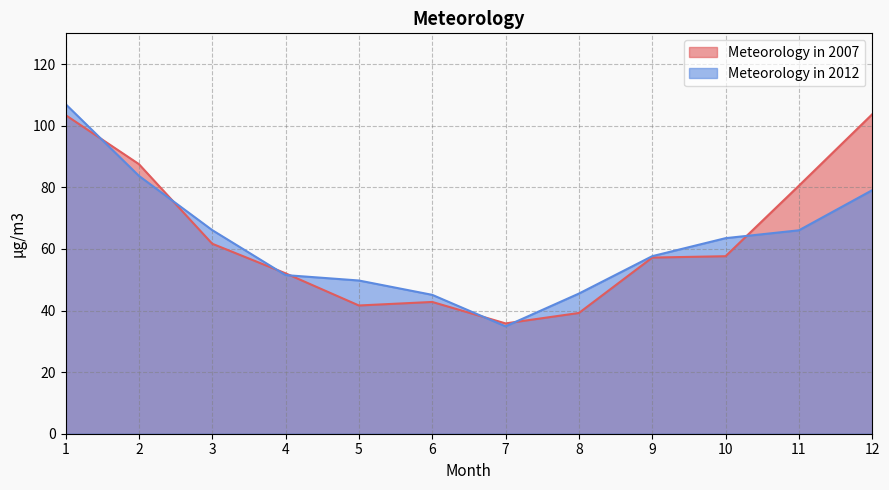

True or false: Meteorology in 2012 has more than 1 interior local peaks.

False